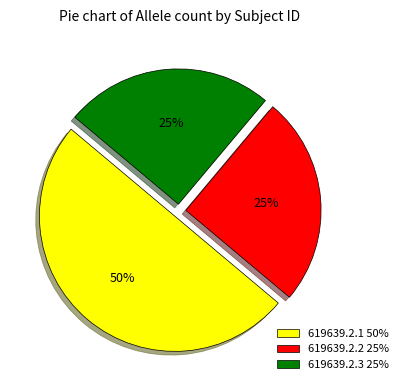

Is the sum of 619639.2.1 50% and 619639.2.3 25% greater than half?

Yes